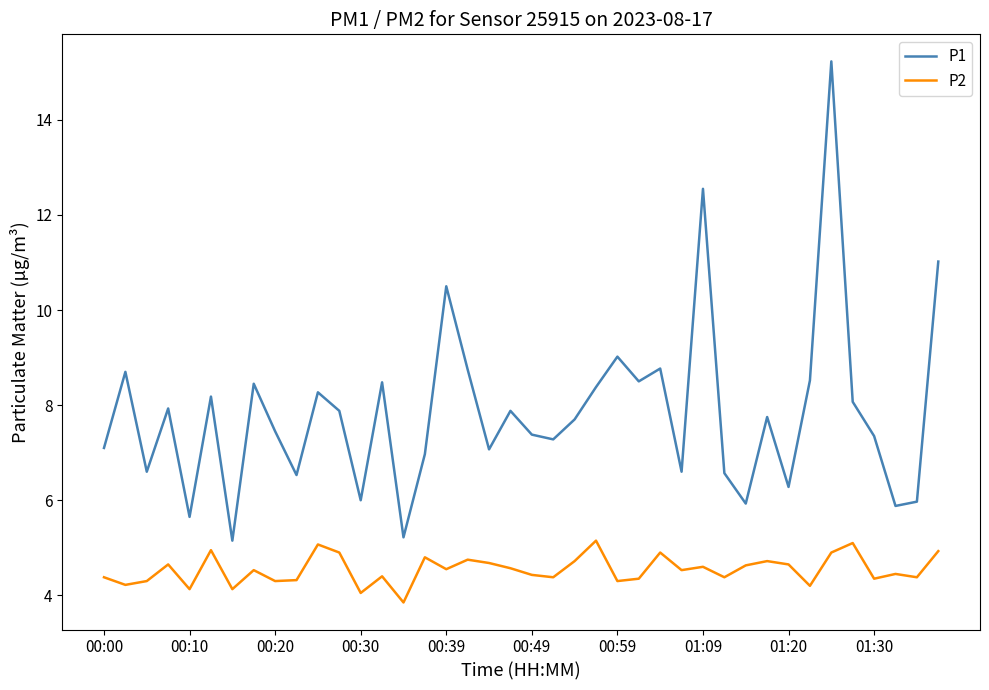

Rank the series by their average value, from lowest to highest.

P2, P1